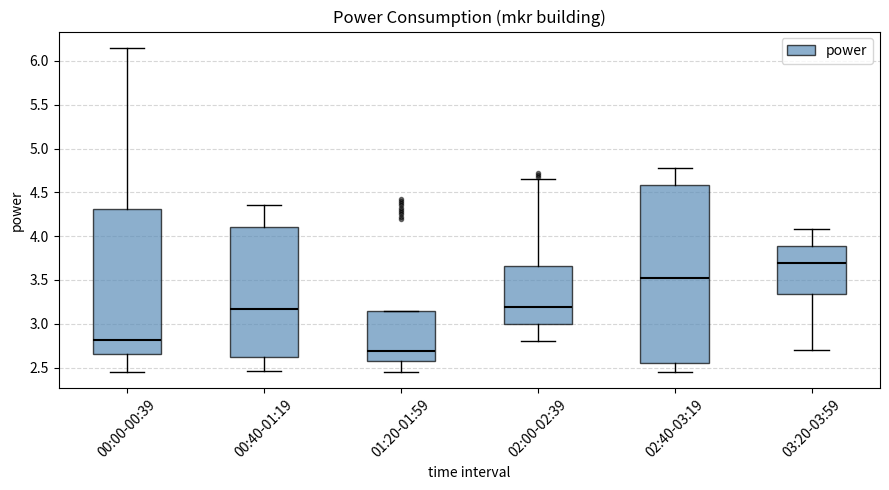

Reading left to right, transcribe this box plot: for each box, give where its median line is, the range the box spans, and where its two whiskers end, as read against the y-axis. The values are not printed on the chart, so give them approximately, as read against the axis.

00:00-00:39: median 2.80, box 2.65 to 4.30, whiskers 2.45 to 6.15
00:40-01:19: median 3.15, box 2.60 to 4.10, whiskers 2.45 to 4.35
01:20-01:59: median 2.70, box 2.60 to 3.15, whiskers 2.45 to 3.15
02:00-02:39: median 3.20, box 3.00 to 3.65, whiskers 2.80 to 4.65
02:40-03:19: median 3.50, box 2.55 to 4.60, whiskers 2.45 to 4.80
03:20-03:59: median 3.70, box 3.35 to 3.90, whiskers 2.70 to 4.10